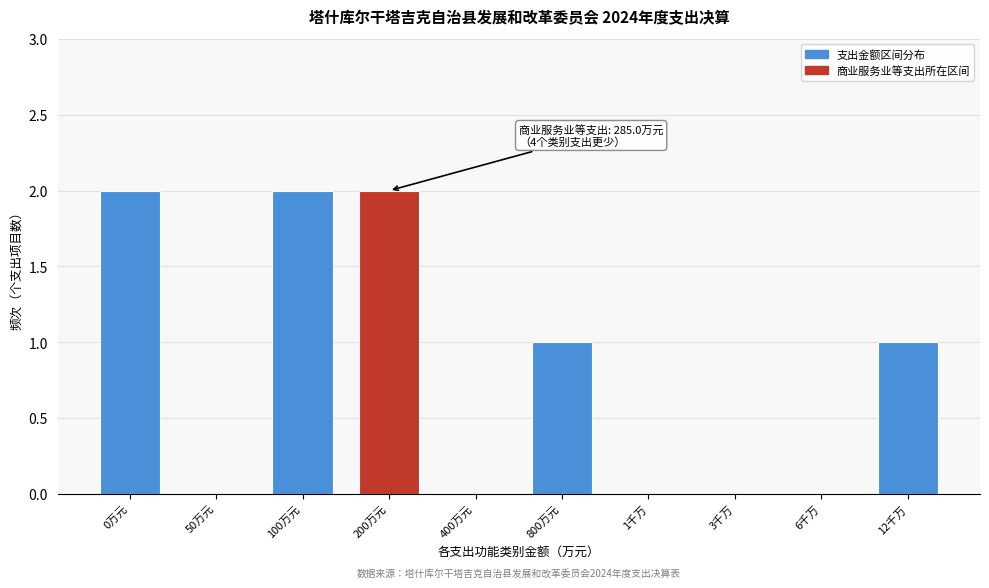

Reading left to right, what are all the values shown in this chart?

0万元=2	50万元=0	100万元=2	200万元=2	400万元=0	800万元=1	1千万=0	3千万=0	6千万=0	12千万=1